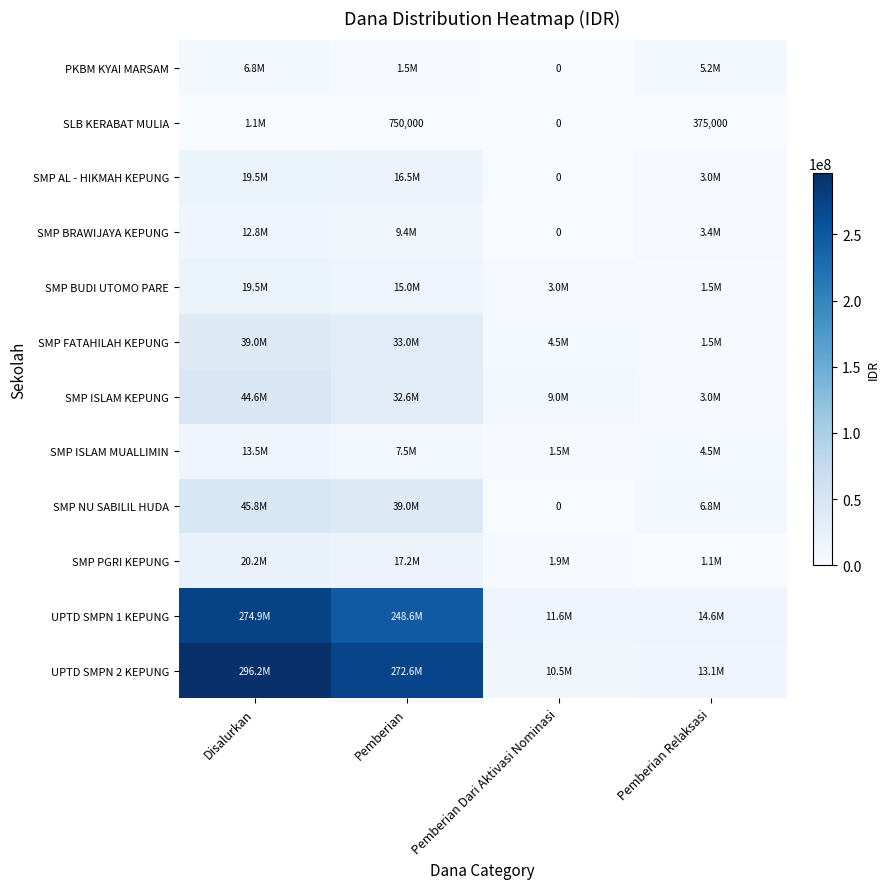

How many distinct data groups are displayed?

12